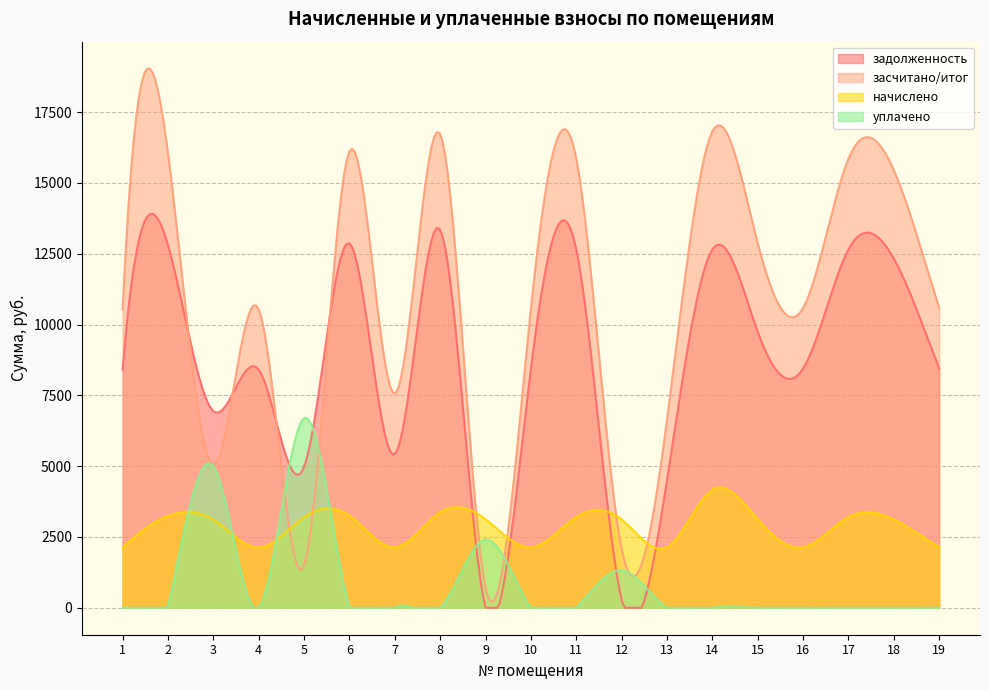

At which category does начислено reach its first local peak?

2